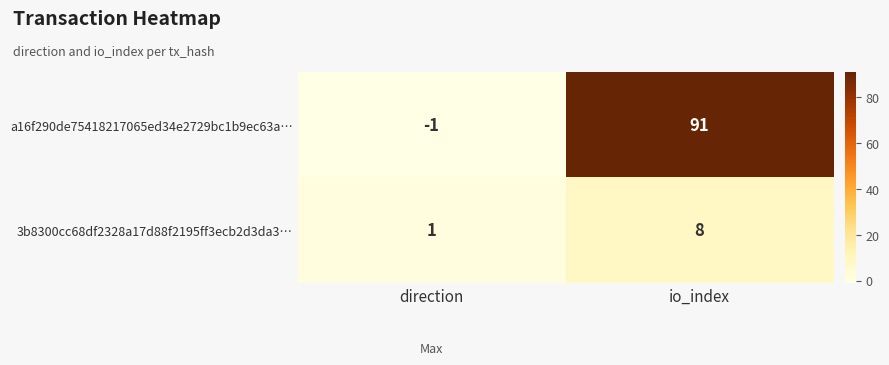

At how many categories does at least one series exceed 50?

1